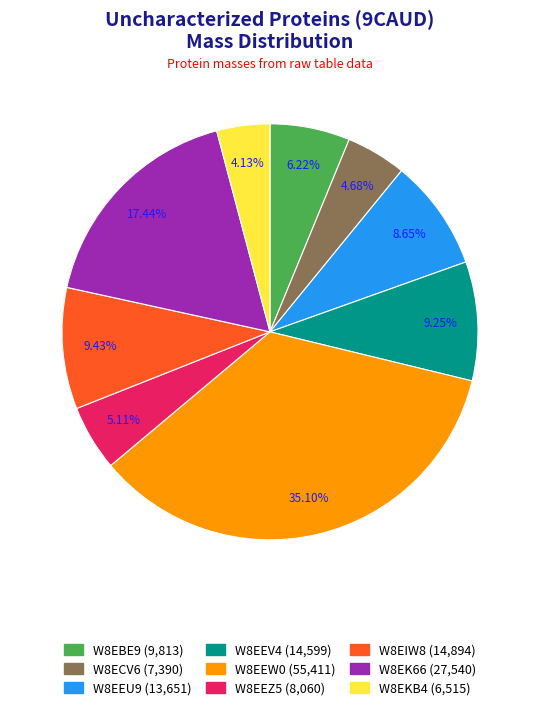

Is the sum of W8EEU9 and W8EEV4 greater than half?

No